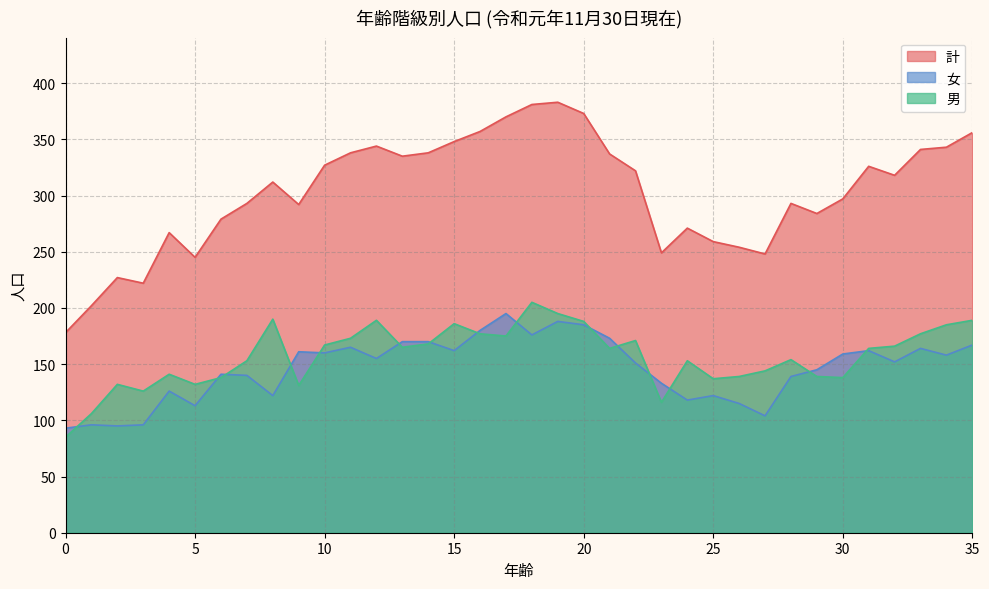

Where is the first local maximum for 男?

2